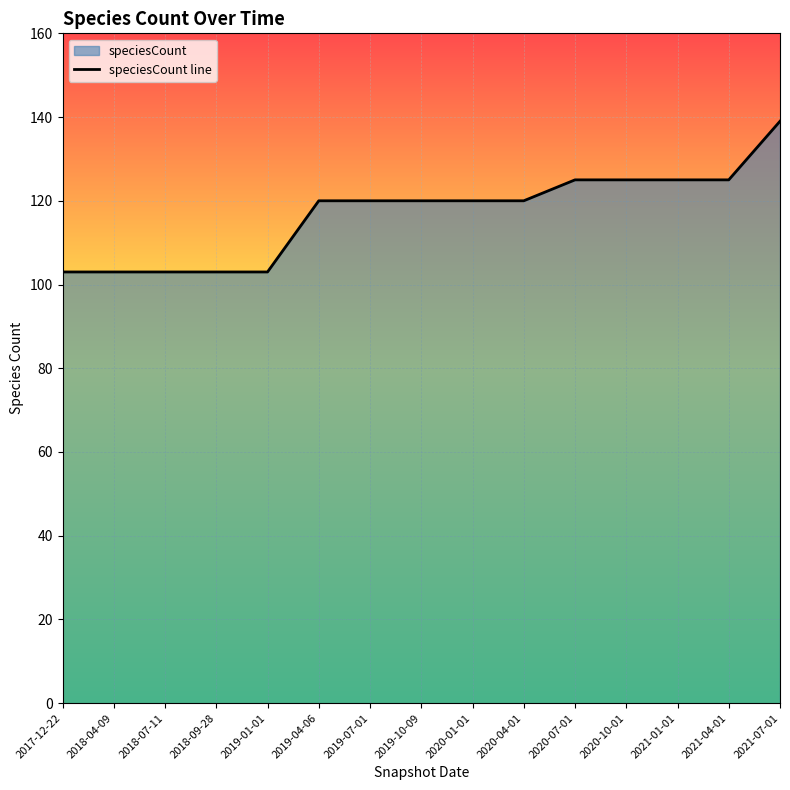

List the labels in order of value, smallest first.

2017-12-22, 2018-04-09, 2018-07-11, 2018-09-28, 2019-01-01, 2019-04-06, 2019-07-01, 2019-10-09, 2020-01-01, 2020-04-01, 2020-07-01, 2020-10-01, 2021-01-01, 2021-04-01, 2021-07-01